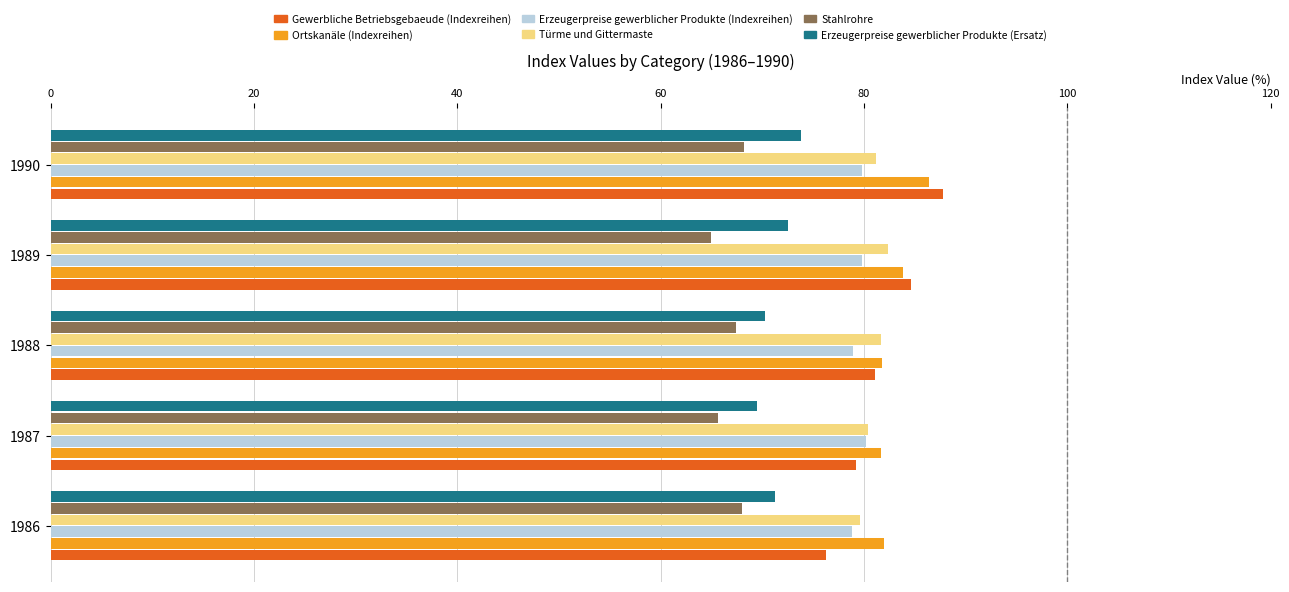

Rank the series by their maximum value, from highest to lowest.

Gewerbliche Betriebsgebaeude (Indexreihen), Ortskanäle (Indexreihen), Türme und Gittermaste, Erzeugerpreise gewerblicher Produkte (Indexreihen), Erzeugerpreise gewerblicher Produkte (Ersatz), Stahlrohre